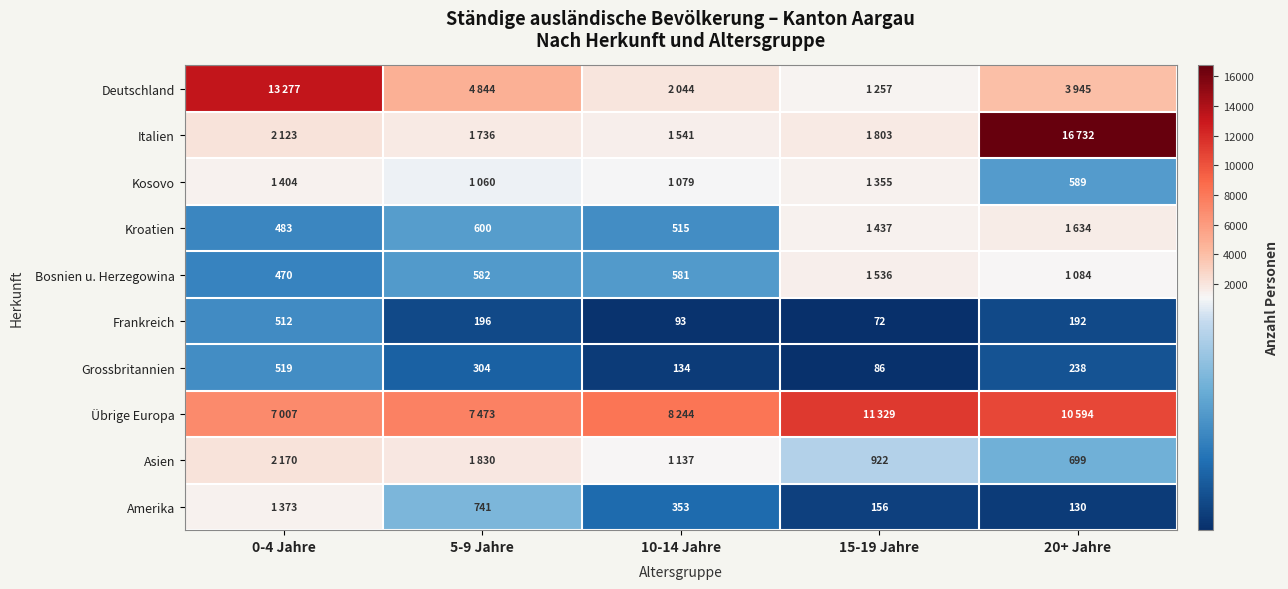

What is the greatest value displayed?

16732